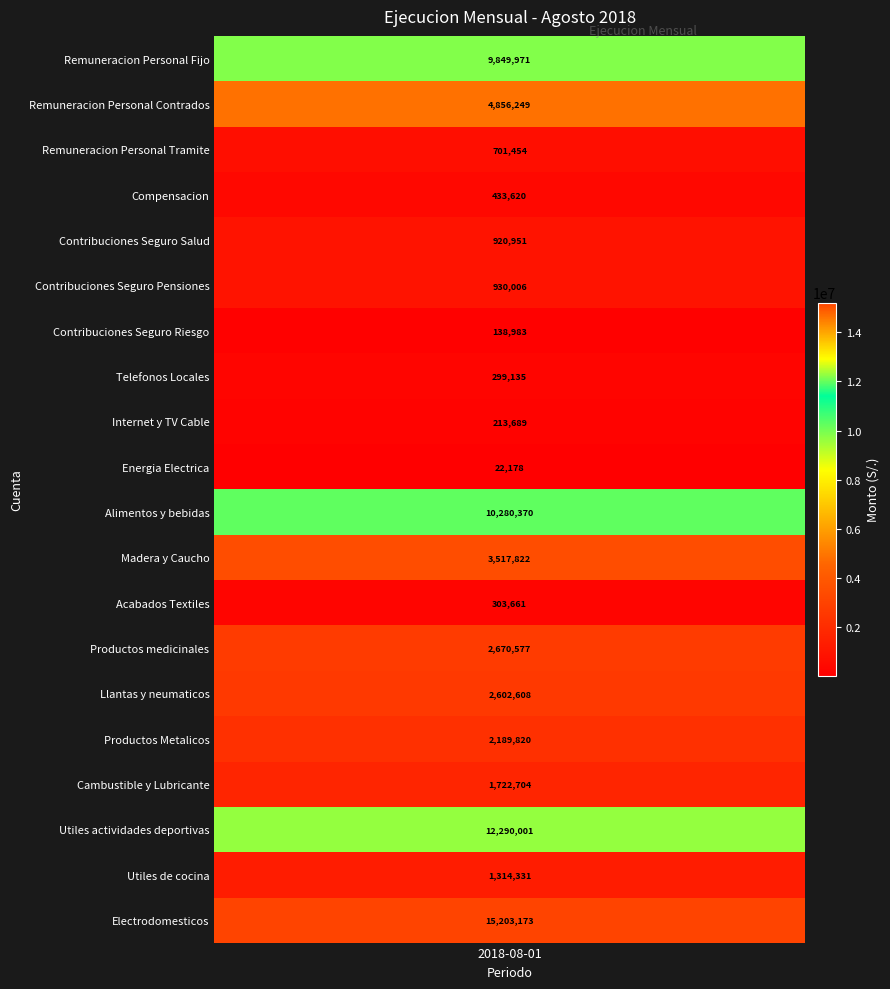

How many data points are less than 1722703?

10